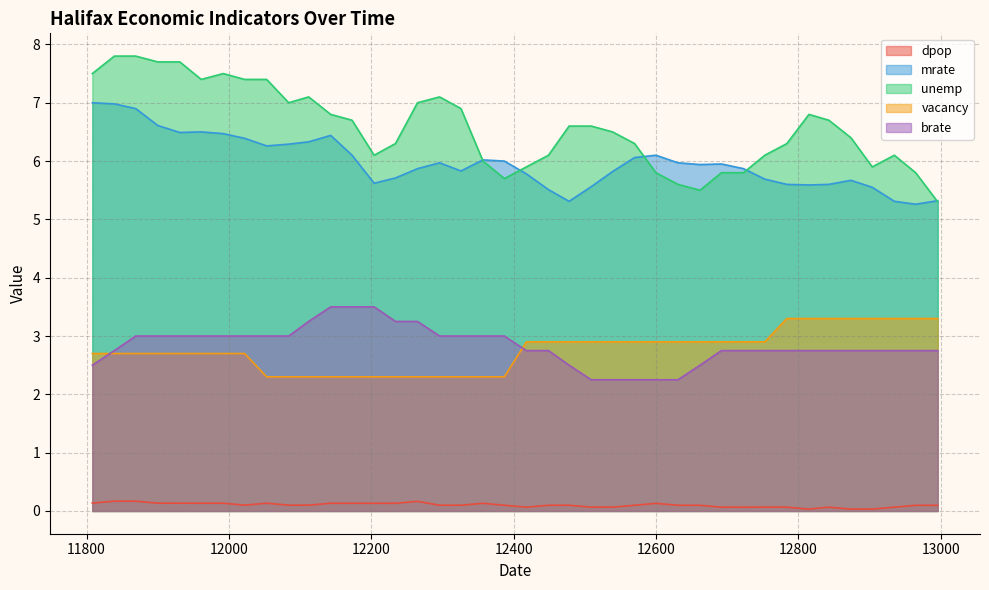

Reading right to left, what are all the values shown in this chart?

dpop: 0.1	0.1	0.1	0.0	0.0	0.1	0.0	0.1	0.1	0.1	0.1	0.1	0.1	0.1	0.1	0.1	0.1	0.1	0.1	0.1	0.1	0.1	0.1	0.1	0.2	0.1	0.1	0.1	0.1	0.1	0.1	0.1	0.1	0.1	0.1	0.1	0.1	0.2	0.2	0.1
mrate: 5.3	5.3	5.3	5.5	5.7	5.6	5.6	5.6	5.7	5.9	6.0	5.9	6.0	6.1	6.1	5.8	5.6	5.3	5.5	5.8	6.0	6.0	5.8	6.0	5.9	5.7	5.6	6.1	6.4	6.3	6.3	6.3	6.4	6.5	6.5	6.5	6.6	6.9	7.0	7.0
unemp: 5.3	5.8	6.1	5.9	6.4	6.7	6.8	6.3	6.1	5.8	5.8	5.5	5.6	5.8	6.3	6.5	6.6	6.6	6.1	5.9	5.7	6.0	6.9	7.1	7.0	6.3	6.1	6.7	6.8	7.1	7.0	7.4	7.4	7.5	7.4	7.7	7.7	7.8	7.8	7.5
vacancy: 3.3	3.3	3.3	3.3	3.3	3.3	3.3	3.3	2.9	2.9	2.9	2.9	2.9	2.9	2.9	2.9	2.9	2.9	2.9	2.9	2.3	2.3	2.3	2.3	2.3	2.3	2.3	2.3	2.3	2.3	2.3	2.3	2.7	2.7	2.7	2.7	2.7	2.7	2.7	2.7
brate: 2.8	2.8	2.8	2.8	2.8	2.8	2.8	2.8	2.8	2.8	2.8	2.5	2.2	2.2	2.2	2.2	2.2	2.5	2.8	2.8	3.0	3.0	3.0	3.0	3.2	3.2	3.5	3.5	3.5	3.2	3.0	3.0	3.0	3.0	3.0	3.0	3.0	3.0	2.8	2.5